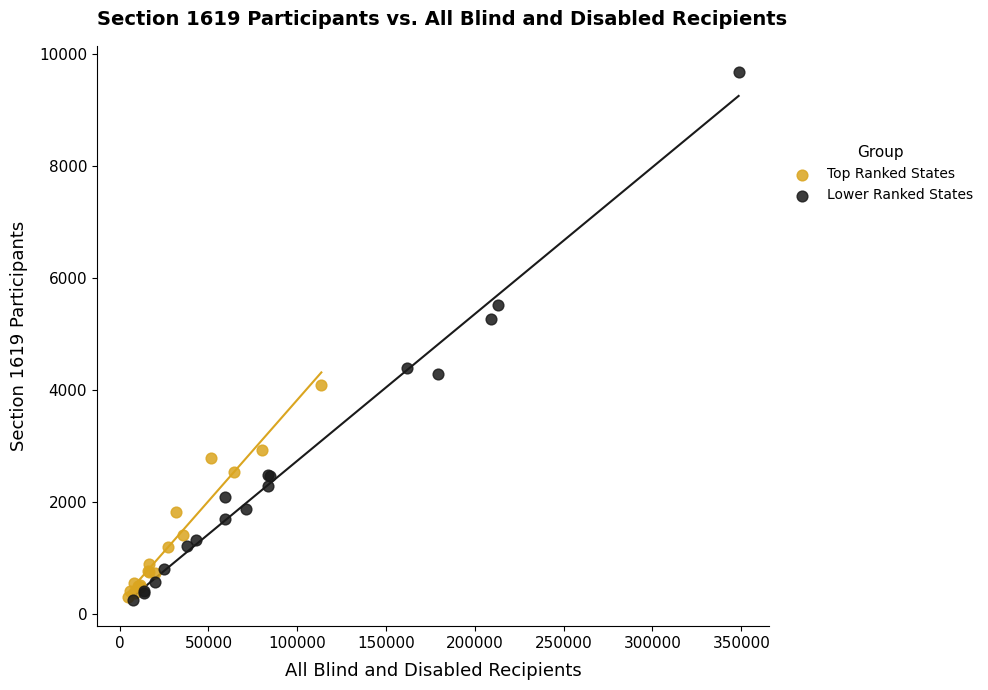

Which series contains the highest Y value?

Lower Ranked States